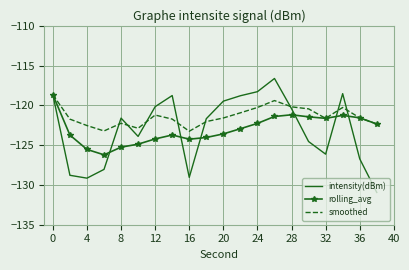

Which series has the largest total across all categories?

smoothed